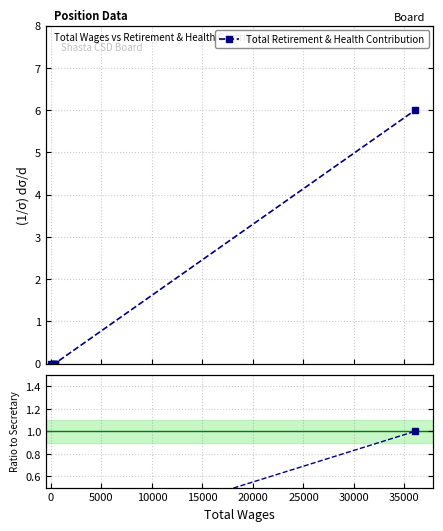

True or false: there are more than 1 points higher than both neighbors.

False